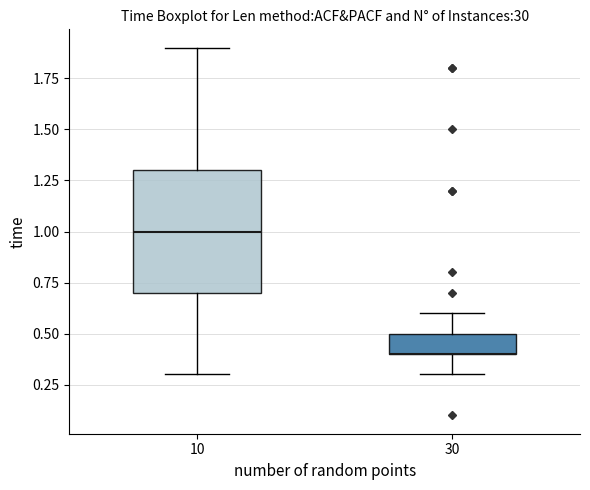

Where is the lower edge of the box at x = 10 on the y-axis? The values are not printed on the chart, so give them approximately, as read against the axis.

0.7